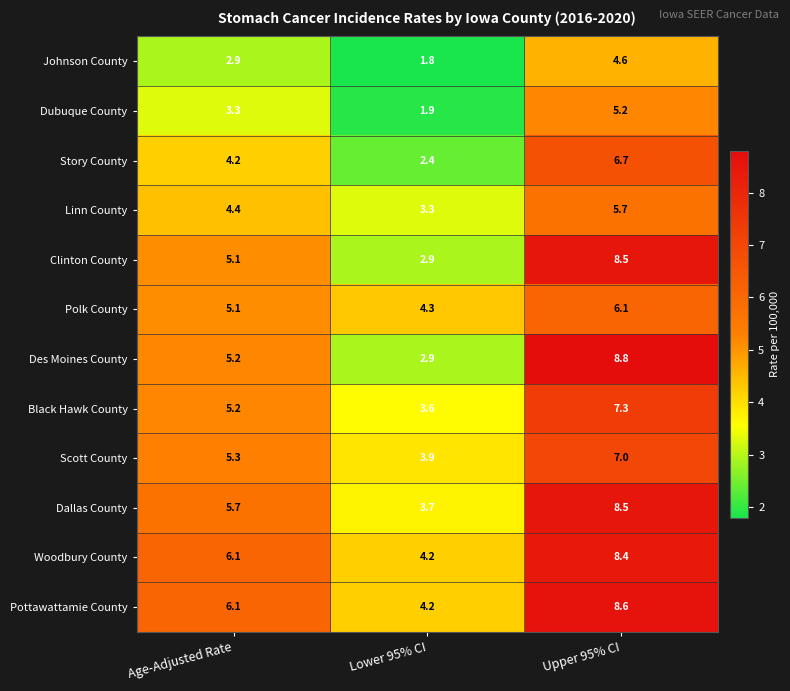

List the labels in order of Pottawattamie County value, smallest first.

Lower 95% CI, Age-Adjusted Rate, Upper 95% CI